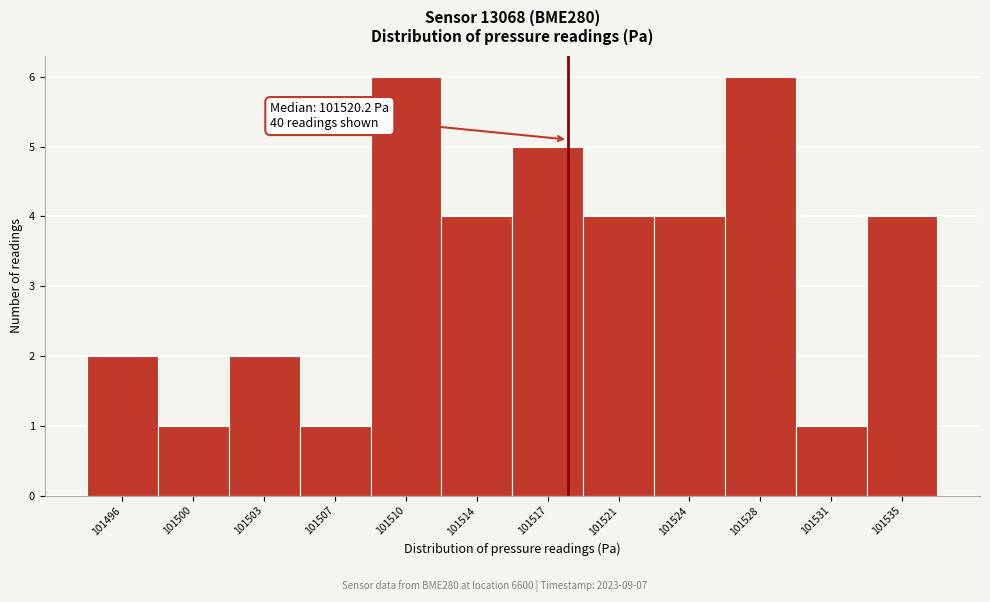

Reading left to right, what are all the values shown in this chart?

2	1	2	1	6	4	5	4	4	6	1	4